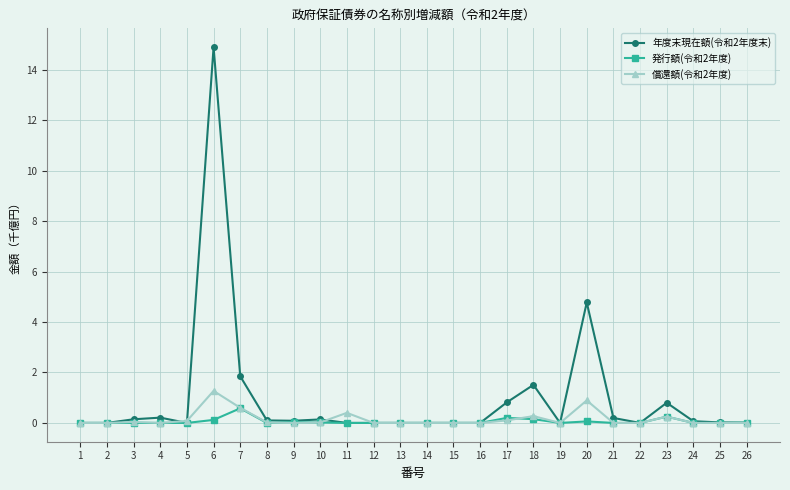

True or false: 発行額(令和2年度) has more than 0 points higher than both neighbors.

True